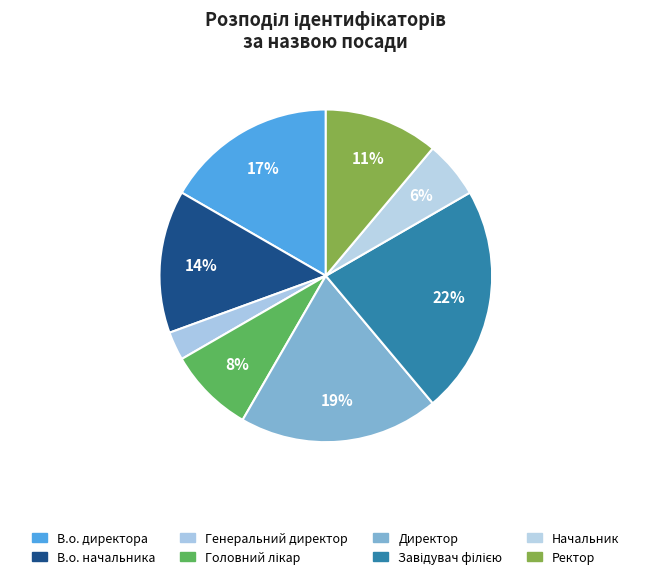

How many slices are in this pie chart?

8